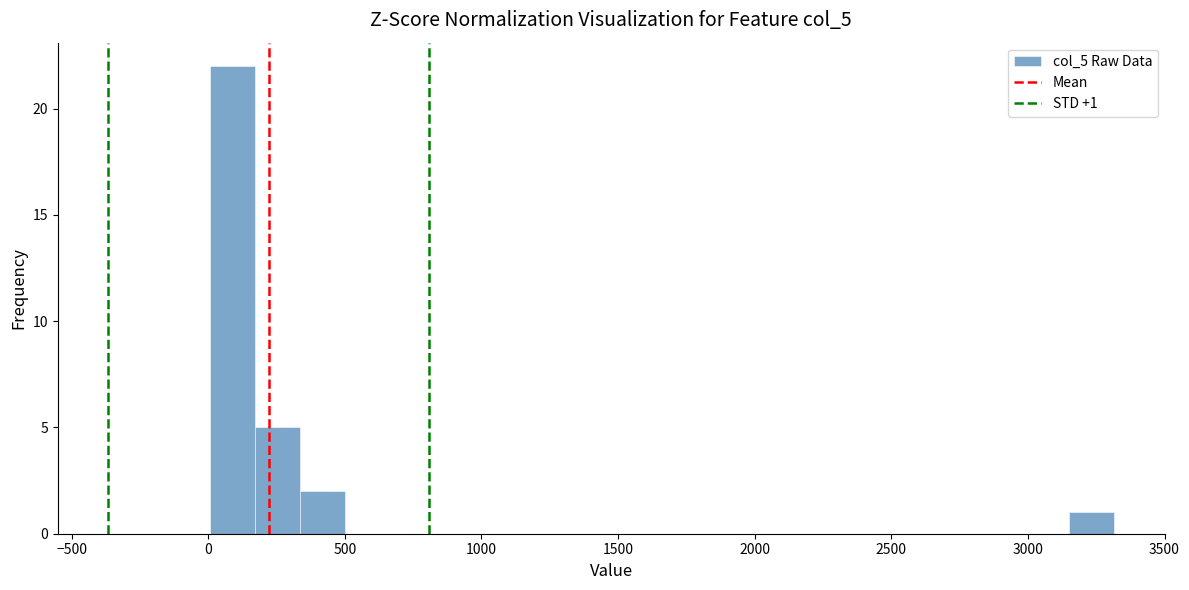

Around what value on the x-axis is the tallest bar? Give the approximate position of its centre, as read against the axis.

100